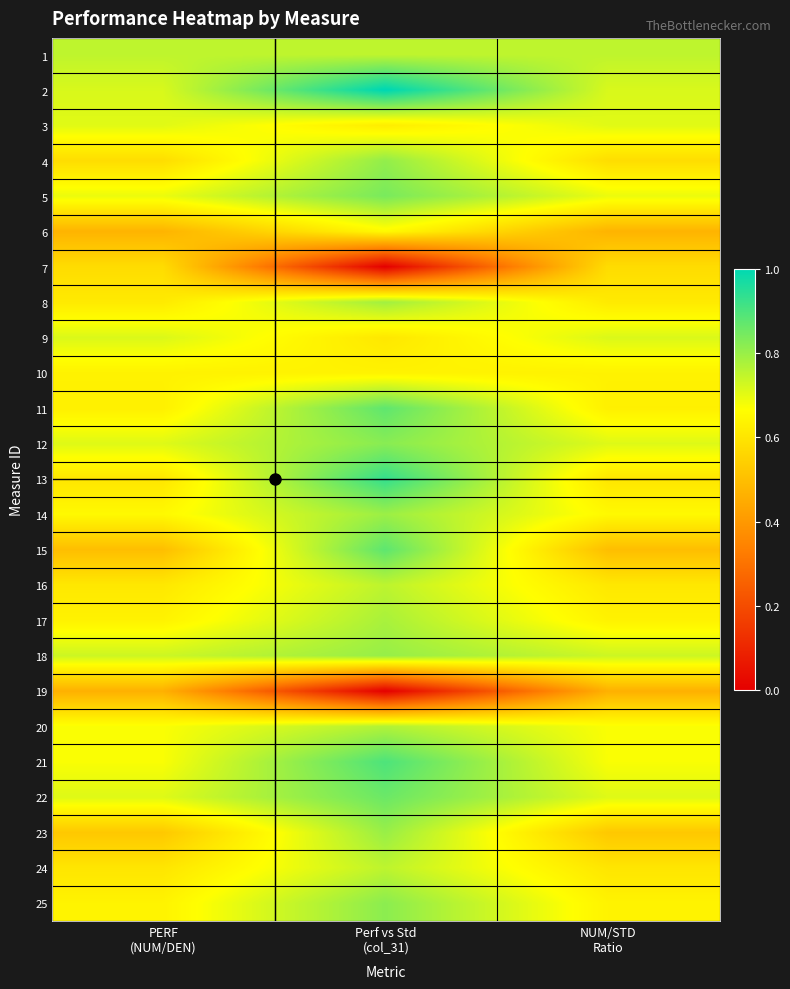

Reading left to right, what are all the values shown in this chart?

1: PERF
(NUM/DEN)=0.8	Perf vs Std
(col_31)=0.8	NUM/STD
Ratio=0.8
2: PERF
(NUM/DEN)=0.7	Perf vs Std
(col_31)=1.0	NUM/STD
Ratio=0.7
3: PERF
(NUM/DEN)=0.7	Perf vs Std
(col_31)=0.6	NUM/STD
Ratio=0.7
4: PERF
(NUM/DEN)=0.6	Perf vs Std
(col_31)=0.8	NUM/STD
Ratio=0.6
5: PERF
(NUM/DEN)=0.7	Perf vs Std
(col_31)=0.8	NUM/STD
Ratio=0.7
6: PERF
(NUM/DEN)=0.5	Perf vs Std
(col_31)=0.7	NUM/STD
Ratio=0.5
7: PERF
(NUM/DEN)=0.6	Perf vs Std
(col_31)=0.0	NUM/STD
Ratio=0.6
8: PERF
(NUM/DEN)=0.6	Perf vs Std
(col_31)=0.8	NUM/STD
Ratio=0.6
9: PERF
(NUM/DEN)=0.7	Perf vs Std
(col_31)=0.6	NUM/STD
Ratio=0.7
10: PERF
(NUM/DEN)=0.6	Perf vs Std
(col_31)=0.6	NUM/STD
Ratio=0.6
11: PERF
(NUM/DEN)=0.6	Perf vs Std
(col_31)=0.9	NUM/STD
Ratio=0.6
12: PERF
(NUM/DEN)=0.7	Perf vs Std
(col_31)=0.8	NUM/STD
Ratio=0.7
13: PERF
(NUM/DEN)=0.6	Perf vs Std
(col_31)=0.9	NUM/STD
Ratio=0.6
14: PERF
(NUM/DEN)=0.7	Perf vs Std
(col_31)=0.8	NUM/STD
Ratio=0.7
15: PERF
(NUM/DEN)=0.5	Perf vs Std
(col_31)=0.9	NUM/STD
Ratio=0.5
16: PERF
(NUM/DEN)=0.6	Perf vs Std
(col_31)=0.8	NUM/STD
Ratio=0.6
17: PERF
(NUM/DEN)=0.6	Perf vs Std
(col_31)=0.8	NUM/STD
Ratio=0.6
18: PERF
(NUM/DEN)=0.7	Perf vs Std
(col_31)=0.8	NUM/STD
Ratio=0.7
19: PERF
(NUM/DEN)=0.5	Perf vs Std
(col_31)=0.0	NUM/STD
Ratio=0.5
20: PERF
(NUM/DEN)=0.7	Perf vs Std
(col_31)=0.8	NUM/STD
Ratio=0.7
21: PERF
(NUM/DEN)=0.7	Perf vs Std
(col_31)=0.9	NUM/STD
Ratio=0.7
22: PERF
(NUM/DEN)=0.7	Perf vs Std
(col_31)=0.9	NUM/STD
Ratio=0.7
23: PERF
(NUM/DEN)=0.5	Perf vs Std
(col_31)=0.8	NUM/STD
Ratio=0.5
24: PERF
(NUM/DEN)=0.6	Perf vs Std
(col_31)=0.8	NUM/STD
Ratio=0.6
25: PERF
(NUM/DEN)=0.6	Perf vs Std
(col_31)=0.8	NUM/STD
Ratio=0.6